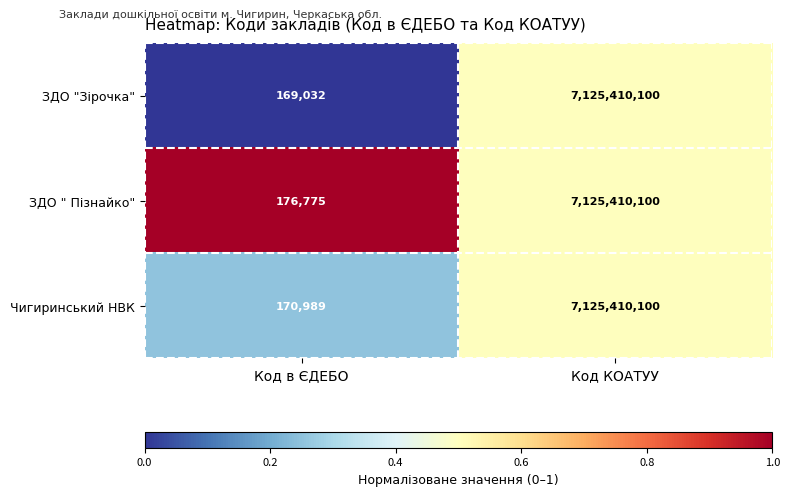

List the series in order of their overall mean, highest first.

ЗДО " Пізнайко", Чигиринський НВК, ЗДО "Зірочка"